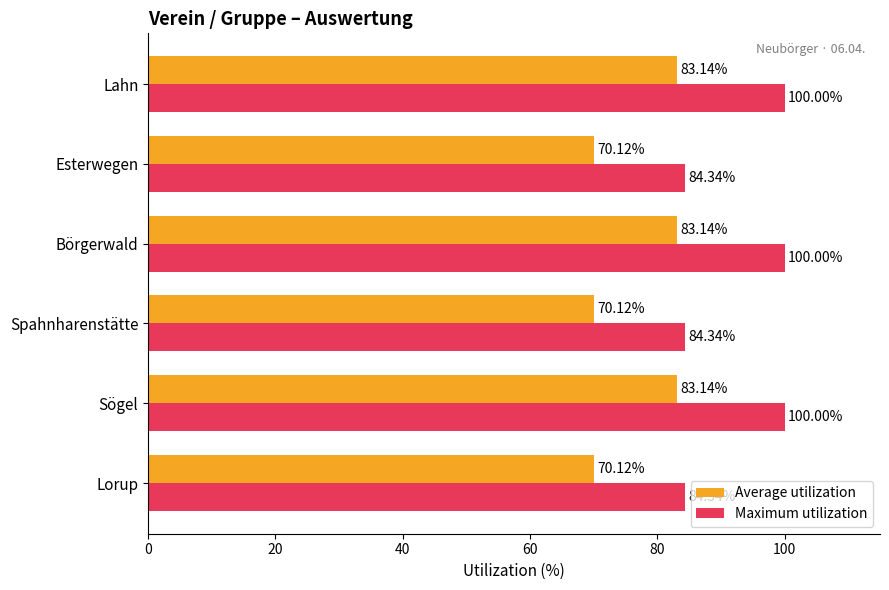

What is the spread (max minus min) of values at Lahn?

16.9